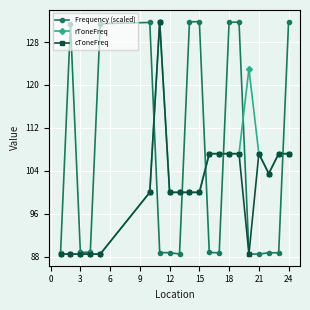

How many categories are shown in the chart?

20